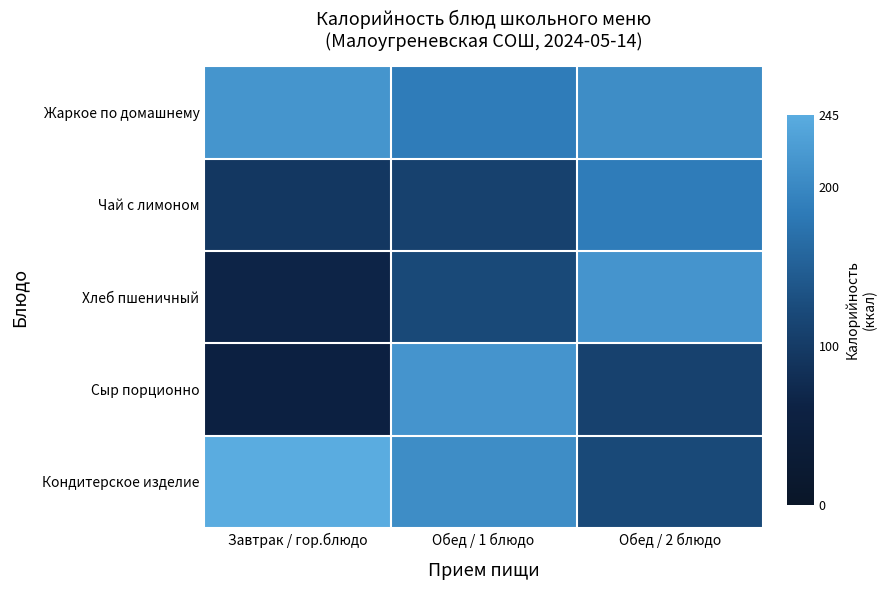

At how many categories does at least one series exceed 78?

3